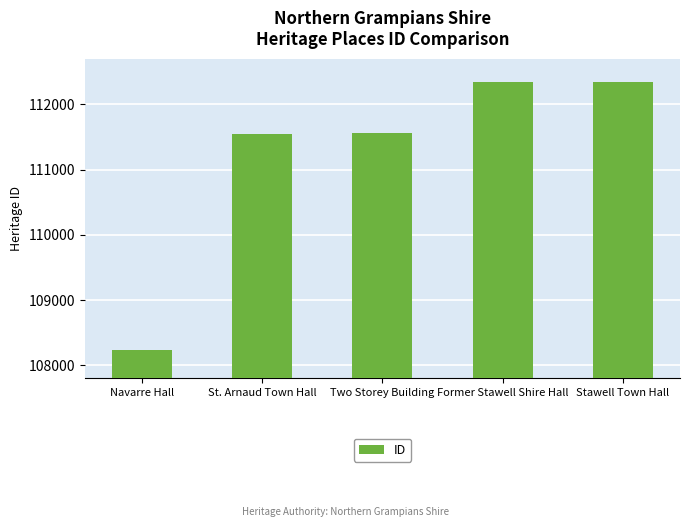

What is the label of the 1st bar from the right?

Stawell Town Hall